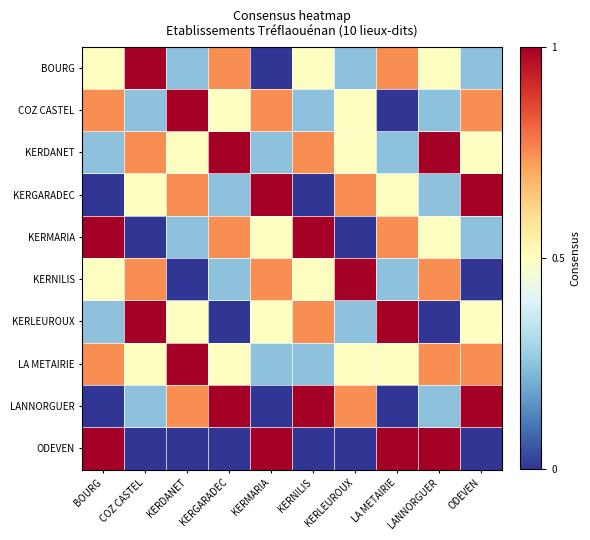

Which series has the largest range (max minus min)?

BOURG